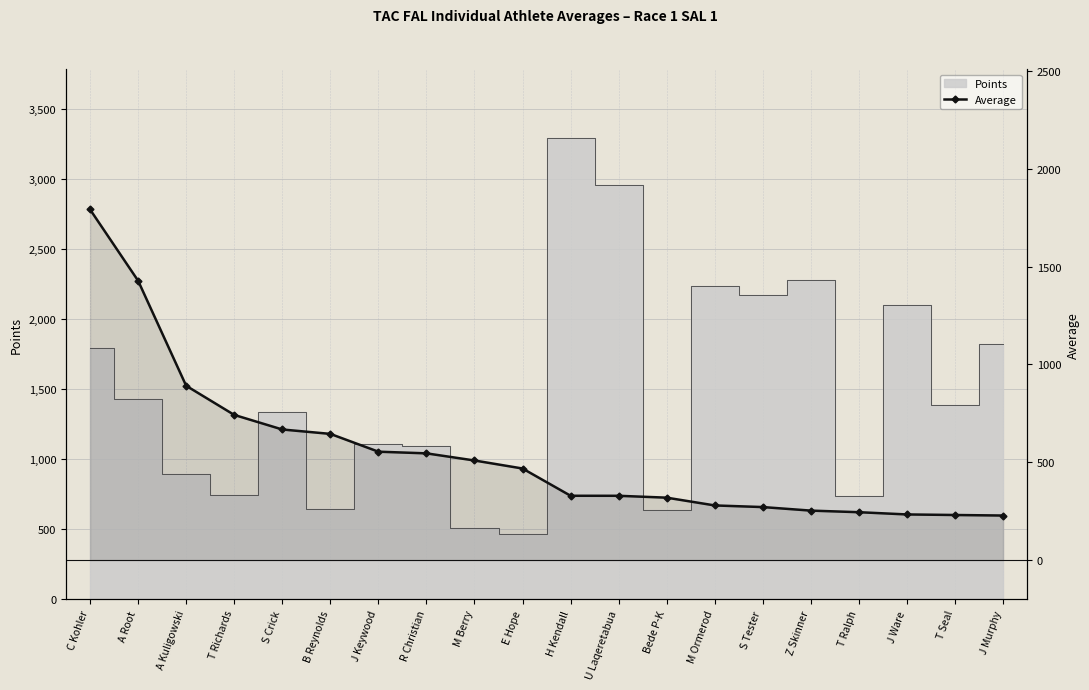

What is the smallest value displayed?

227.7